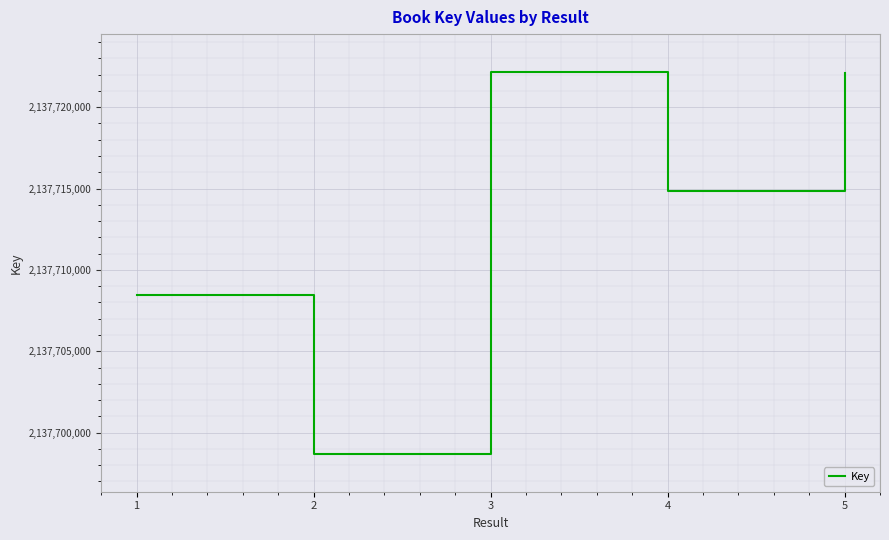

How many categories are shown in the chart?

5